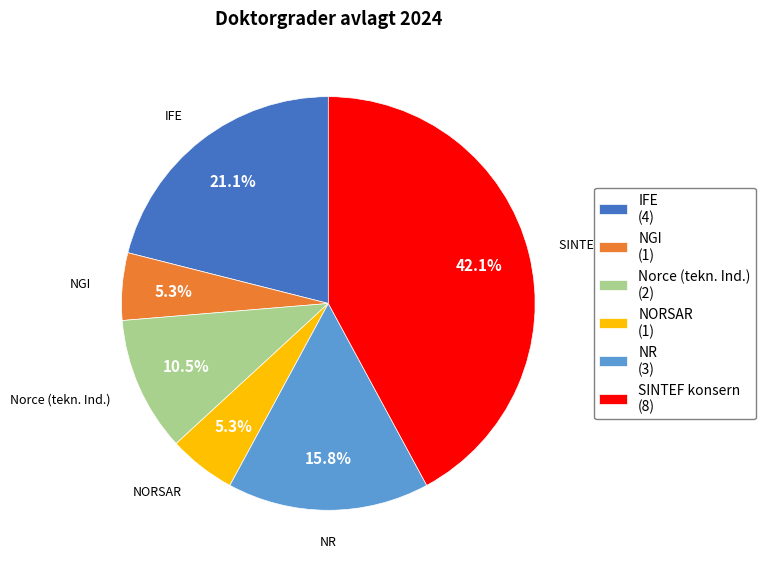

What portion of the pie excludes IFE (4)?

78.9%